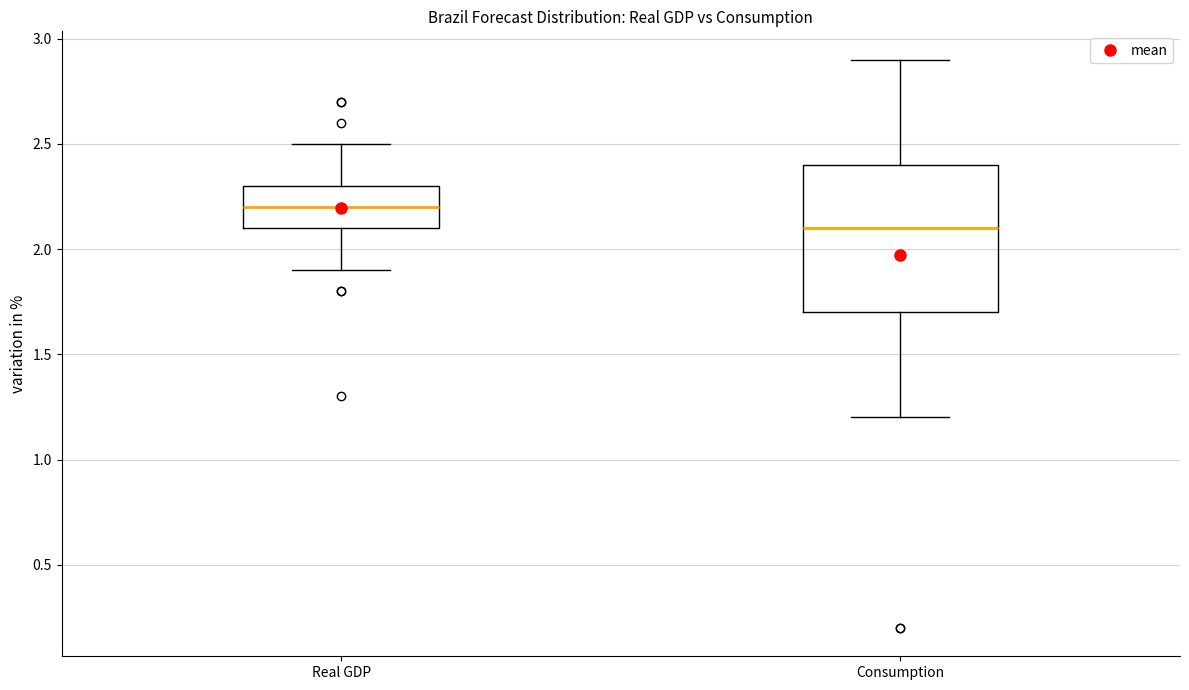

Which box's median line is the highest?

Real GDP